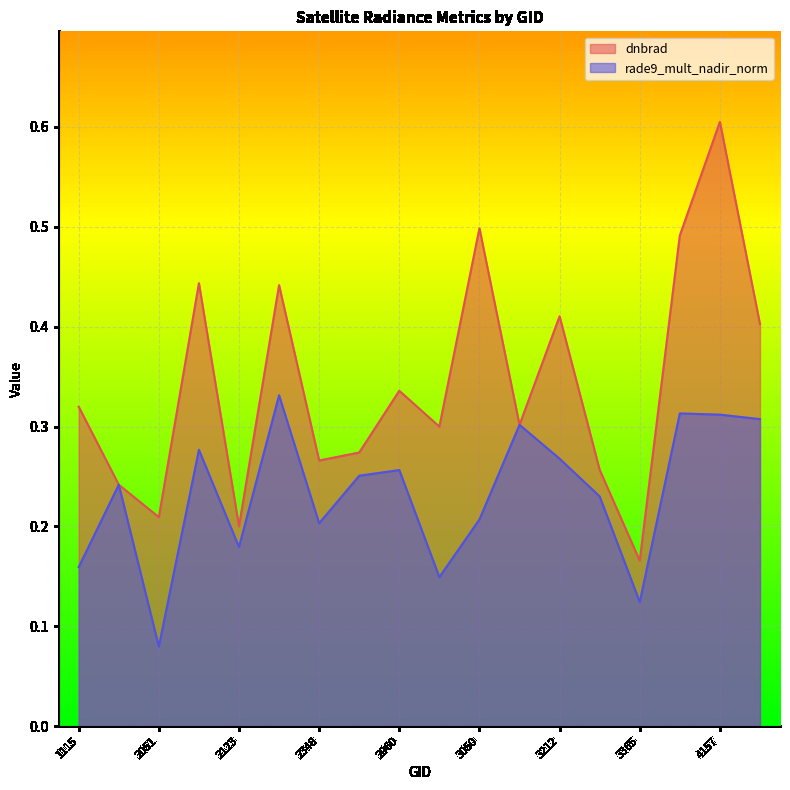

Rank the categories by rade9_mult_nadir_norm value from highest to lowest.

2177, 3410, 4157, 4193, 3185, 2087, 3212, 2960, 2375, 1925, 3338, 3050, 2348, 2123, 1115, 3005, 3365, 2051